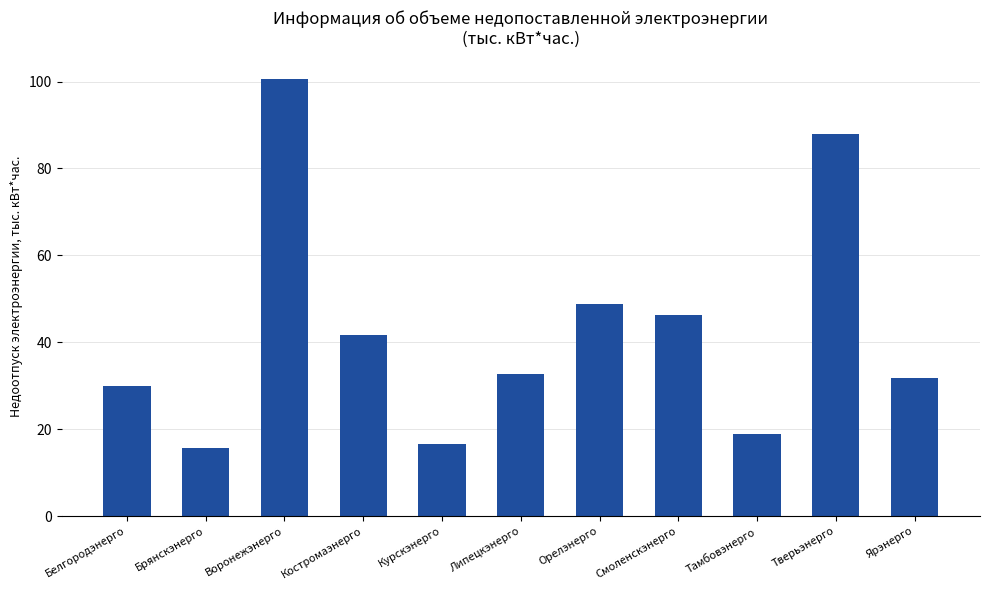

Reading left to right, list all the values displayed in this chart.

Белгородэнерго=30.1	Брянскэнерго=15.8	Воронежэнерго=100.6	Костромаэнерго=41.7	Курскэнерго=16.6	Липецкэнерго=32.7	Орелэнерго=48.8	Смоленскэнерго=46.4	Тамбовэнерго=18.9	Тверьэнерго=87.9	Ярэнерго=31.7